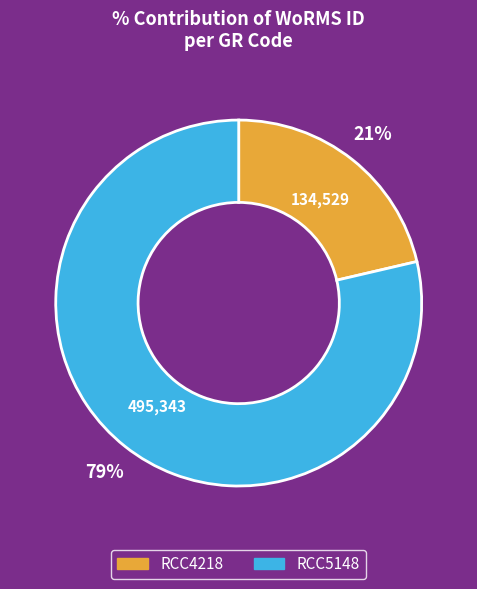

Is it true that RCC5148 is 79% of the pie?

True